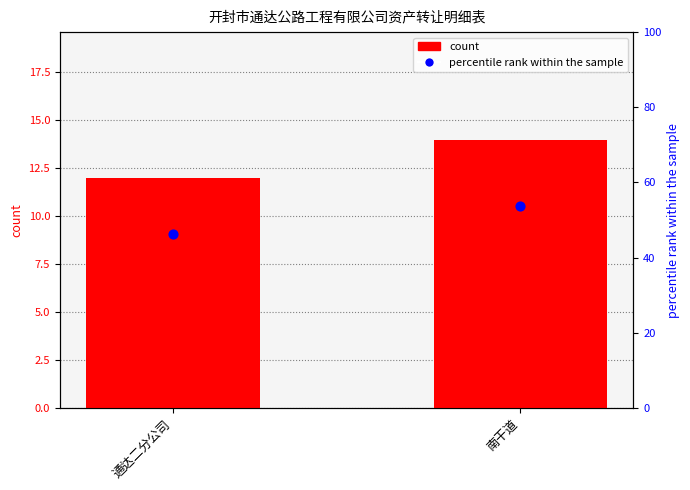

Which series has the largest Y range (max minus min)?

percentile rank within the sample